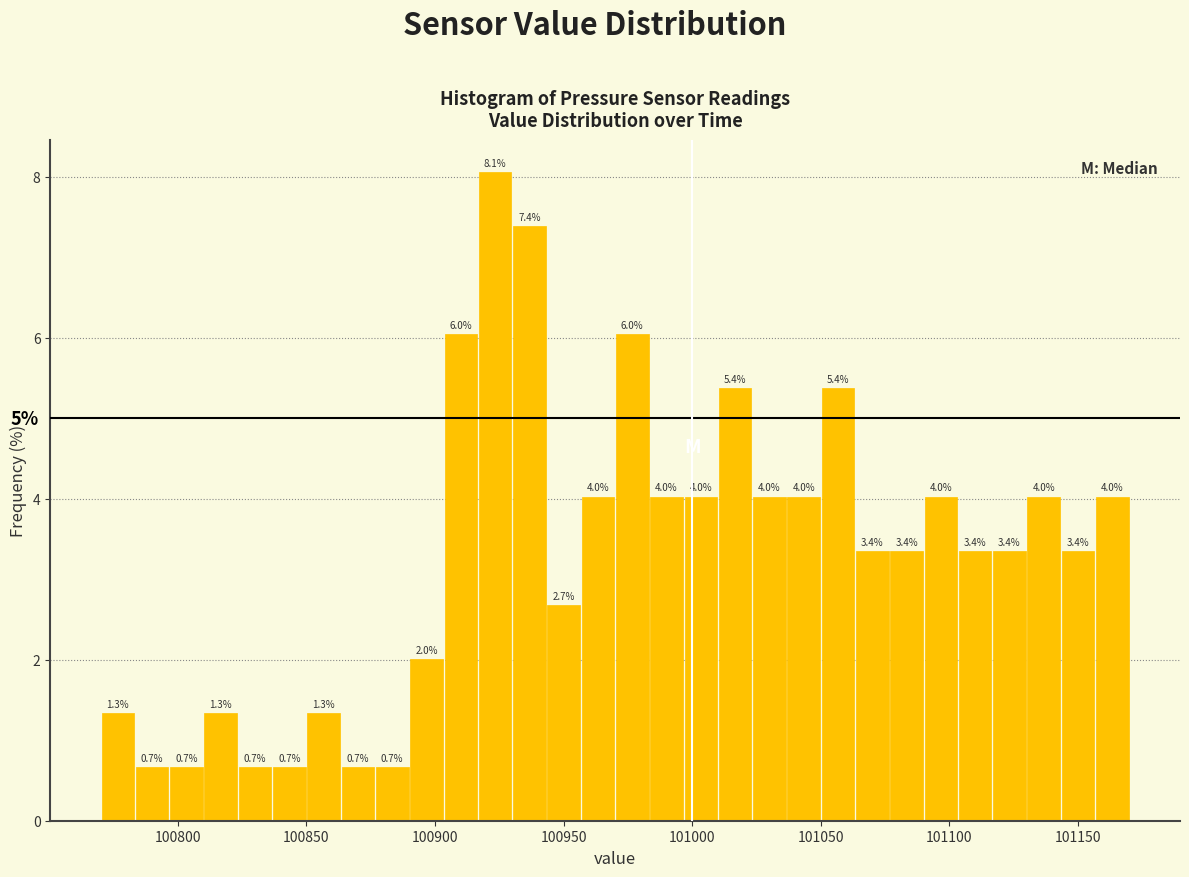

Read against the x-axis, roughly where is the centre of the tallest bar?

100925